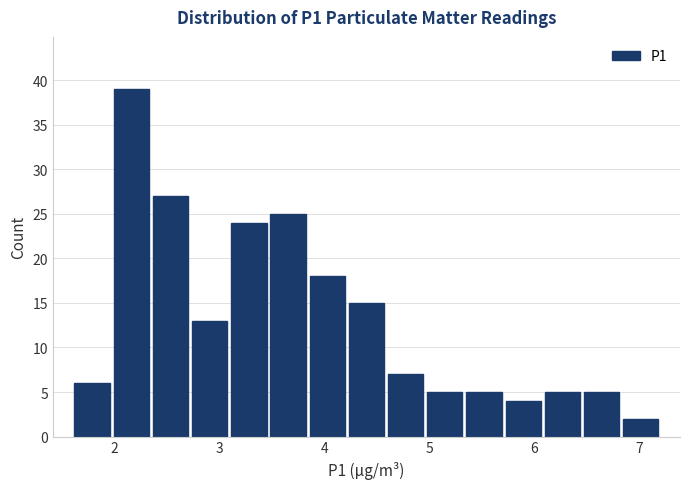

Around what value on the x-axis is the tallest bar? Give the approximate position of its centre, as read against the axis.

2.2